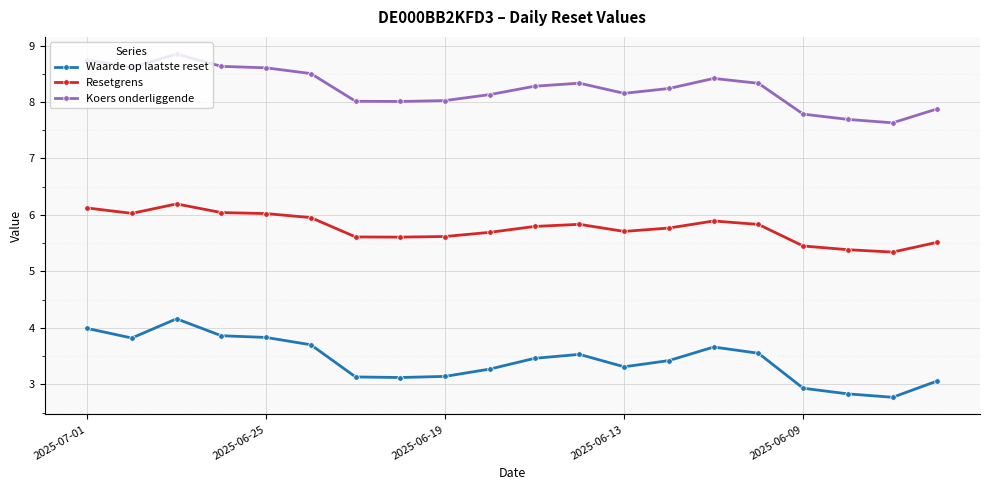

Which series has the widest spread of values?

Waarde op laatste reset